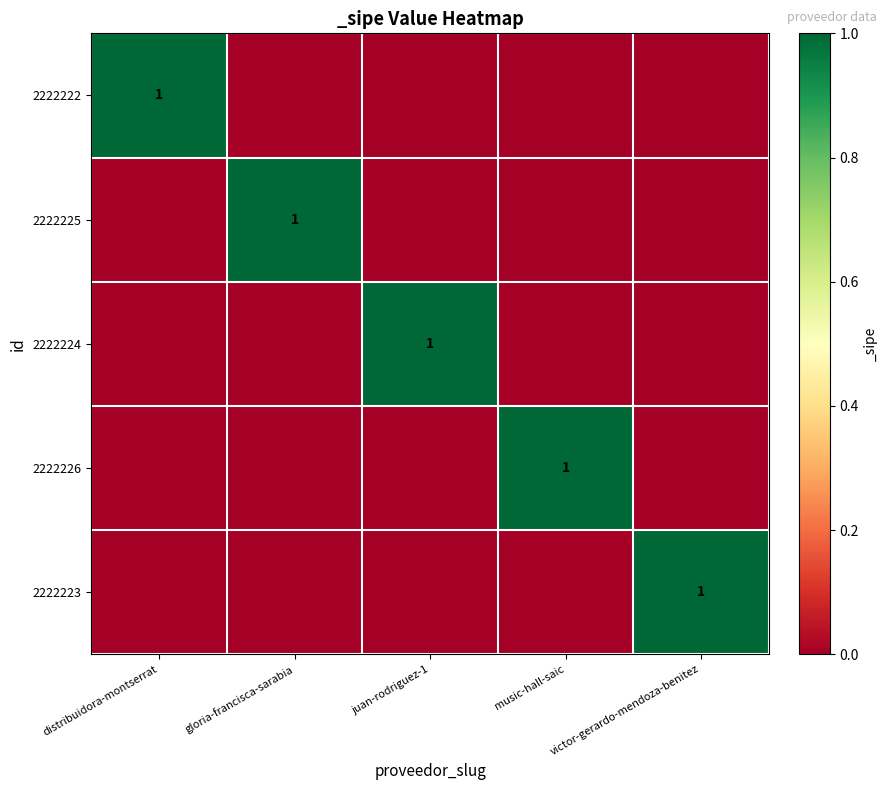

True or false: 2222222 has a value of 1 at distribuidora-montserrat.

True